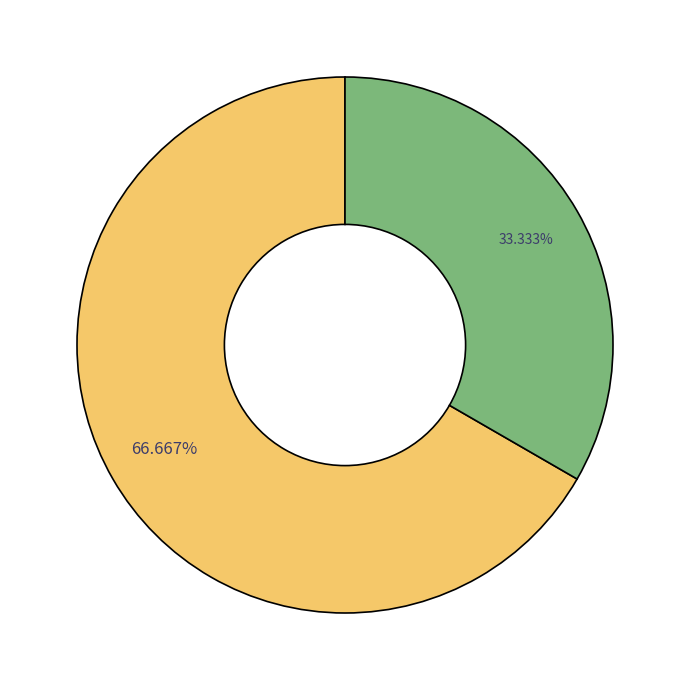

How many slices are in this pie chart?

2